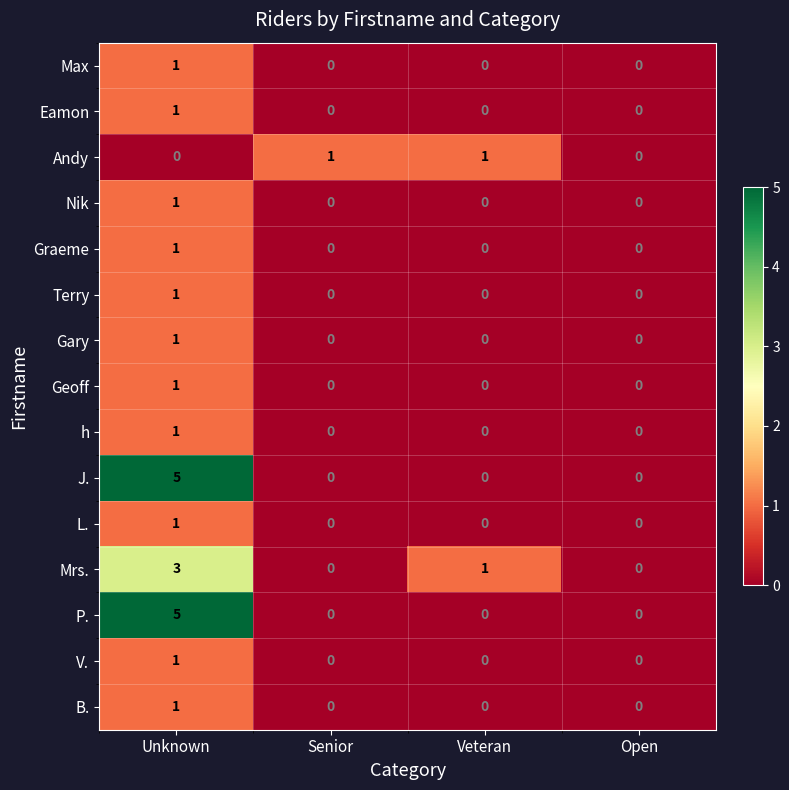

How many Andy values are between 0 and 1?

4